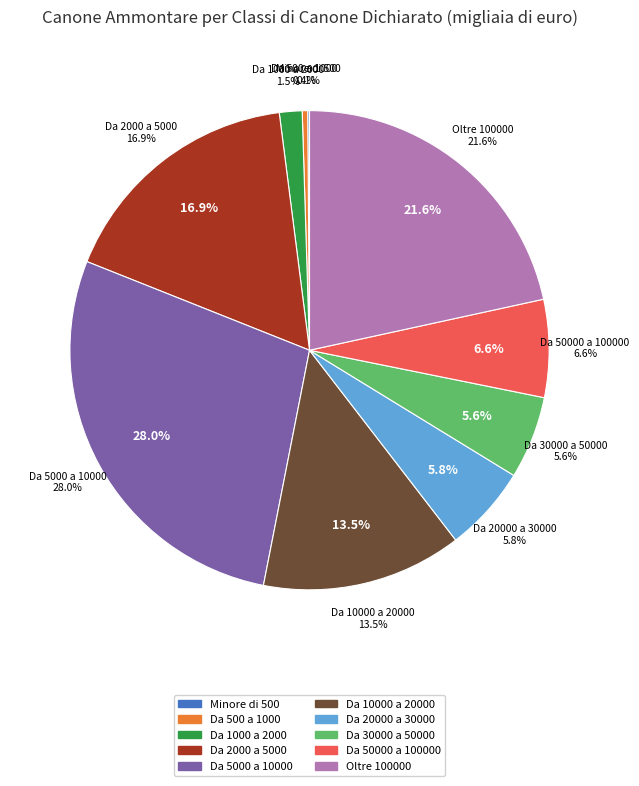

Count the number of slices in the pie.

10